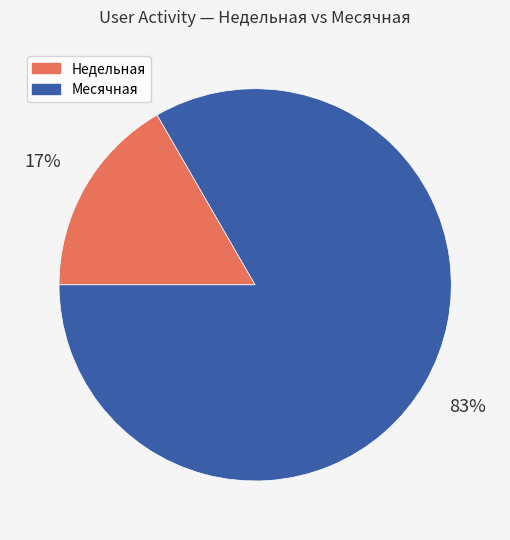

Is there a majority slice in this chart?

Yes